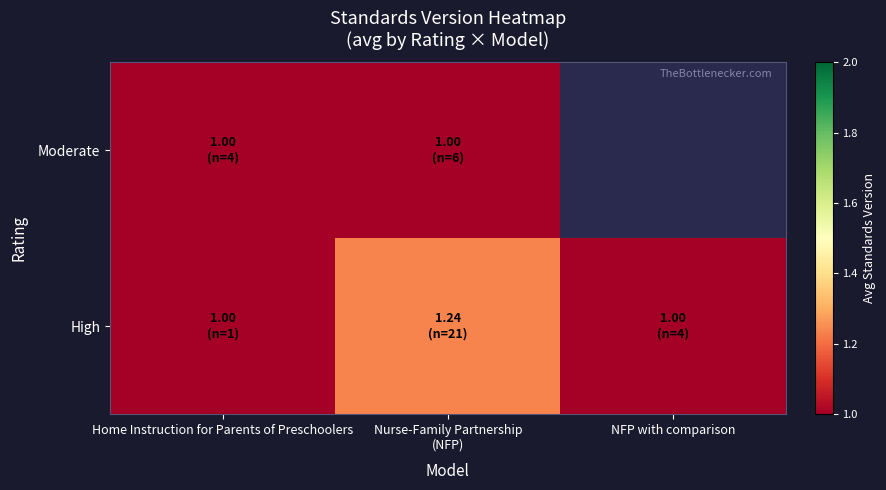

Rank the series by their maximum value, from lowest to highest.

Moderate, High